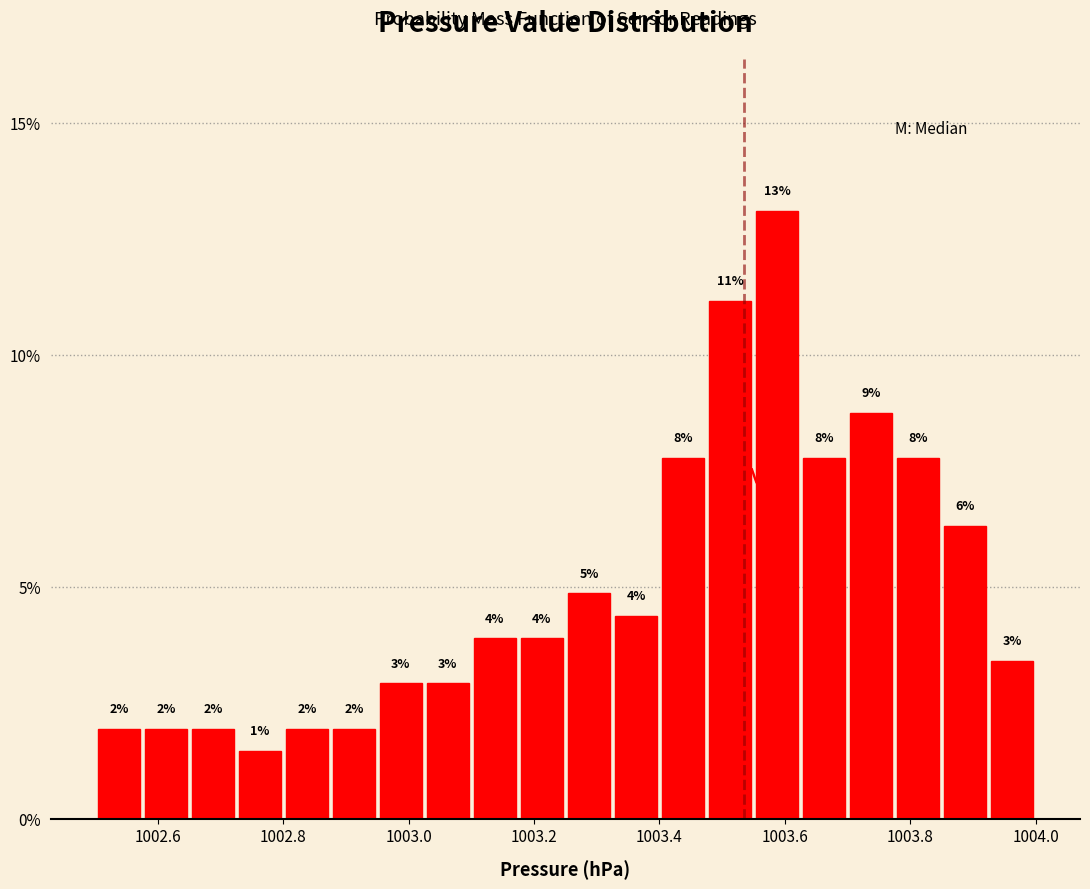

Around what value on the x-axis is the tallest bar? Give the approximate position of its centre, as read against the axis.

1003.58